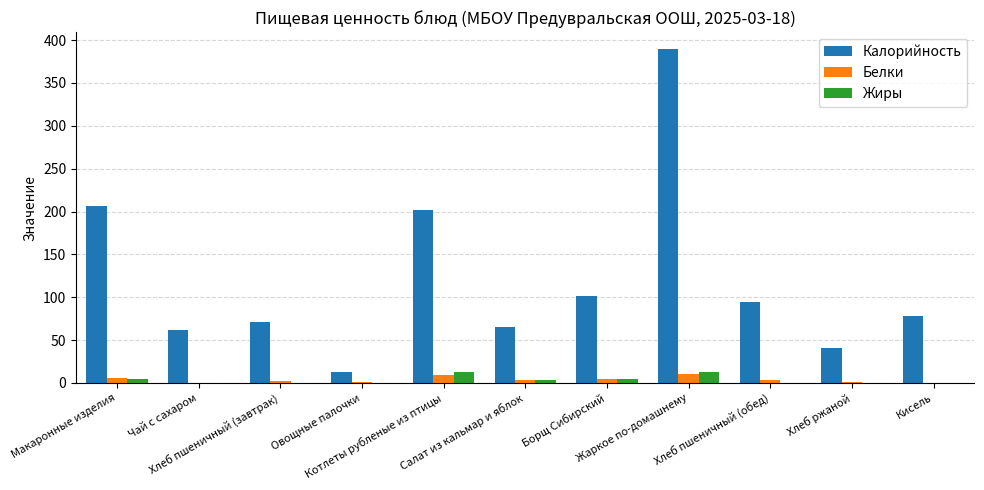

What is the sum of all Жиры values?

39.8